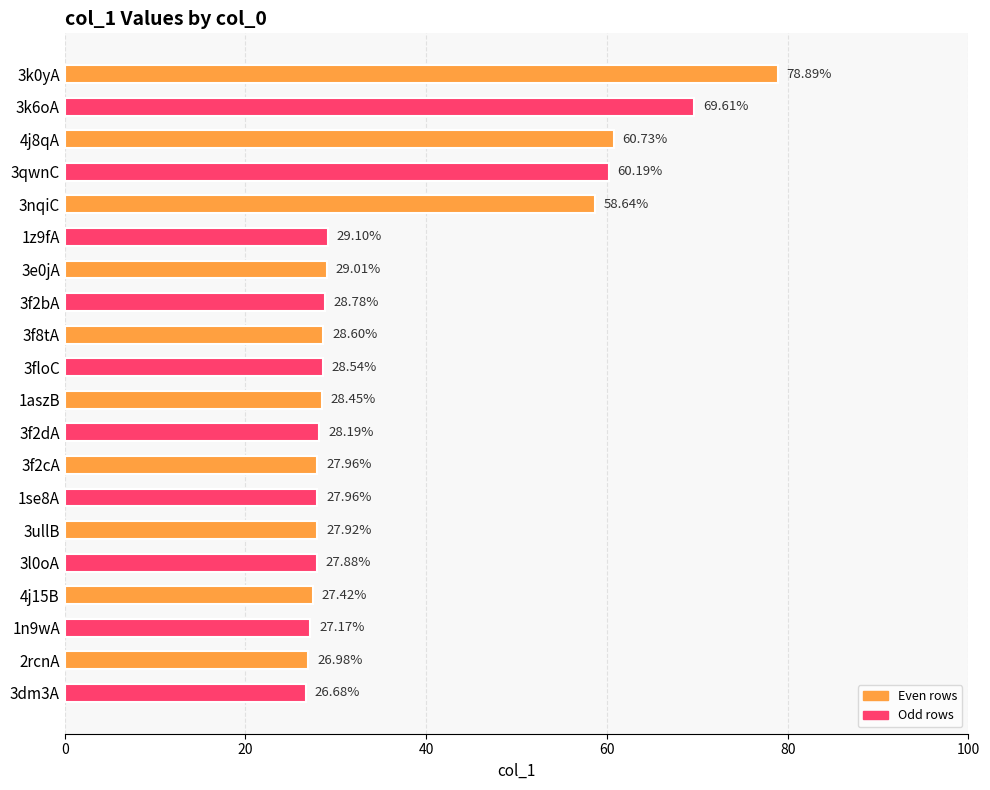

What is the sum of all values?

748.7